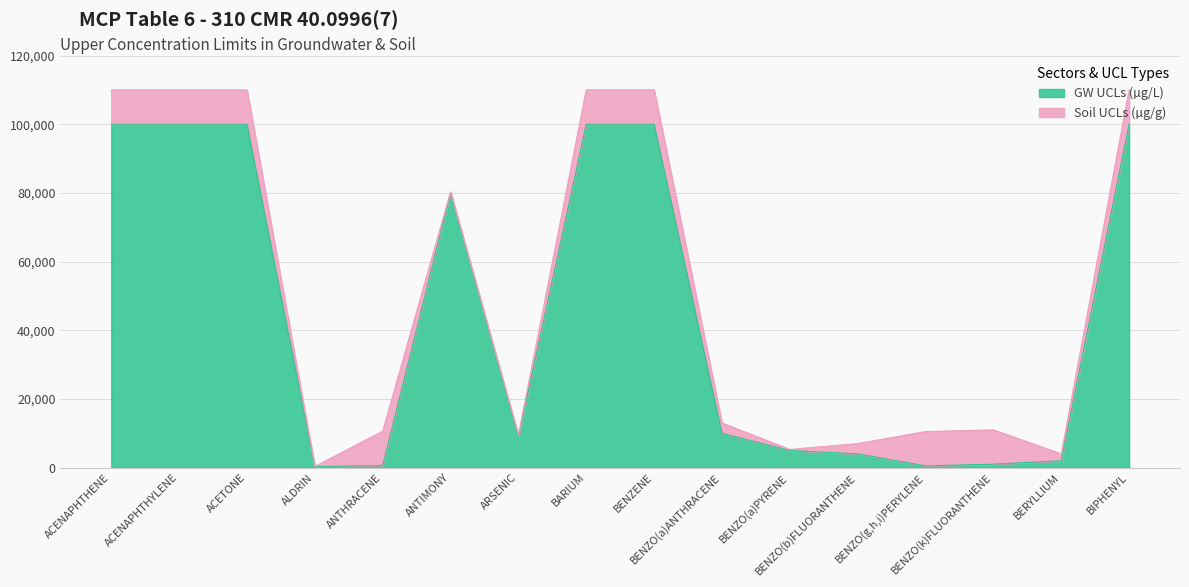

What is the change in value from ACENAPHTHENE to BENZO(k)FLUORANTHENE?

-99000